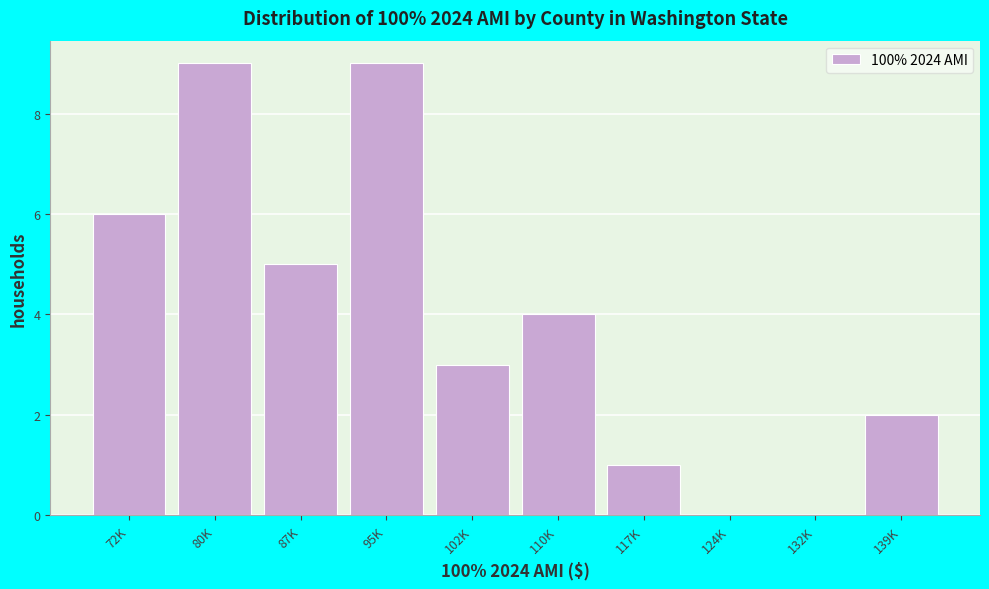

Reading left to right, extract all data points from this chart.

72K=6	80K=9	87K=5	95K=9	102K=3	110K=4	117K=1	124K=0	132K=0	139K=2